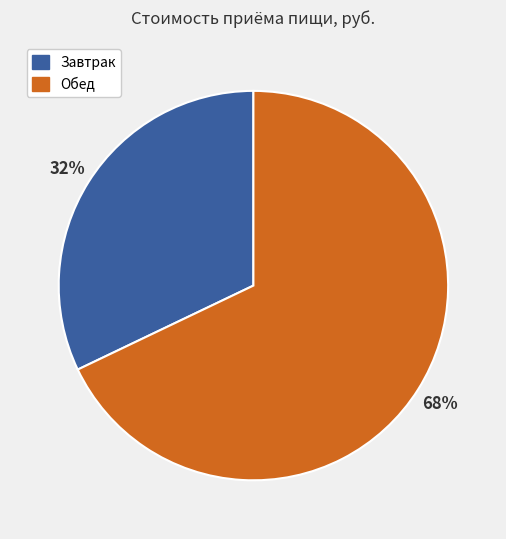

Is there any slice that represents more than half of the pie?

Yes